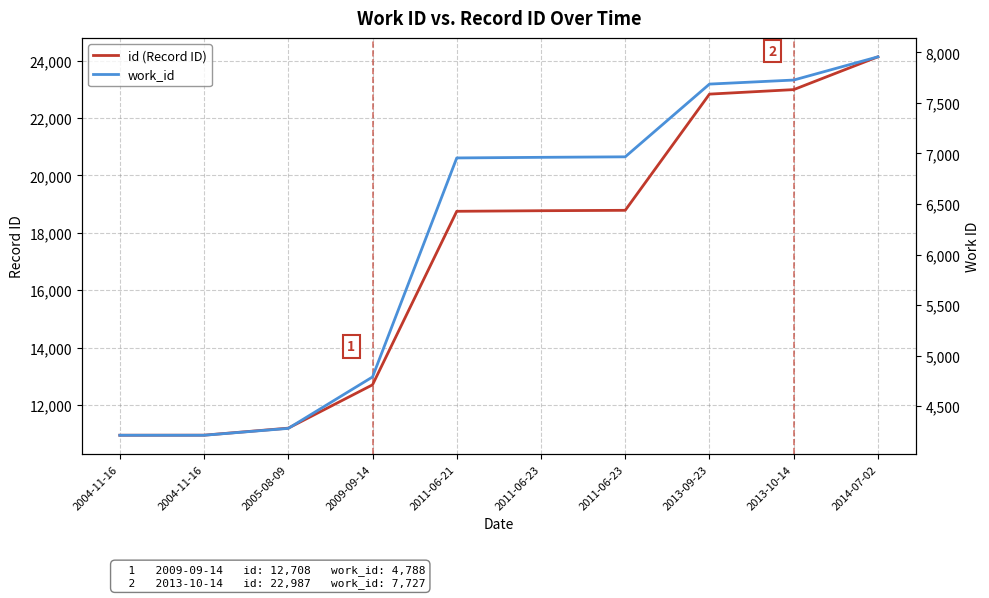

Count the number of categories in the chart.

10